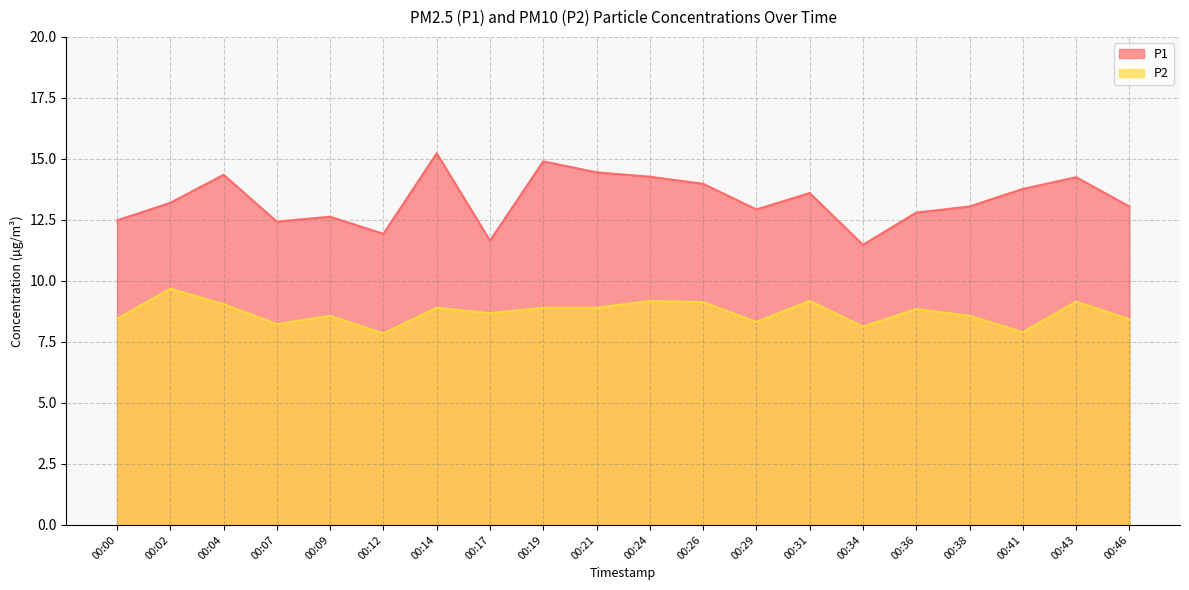

The value of P1 at 00:00 is 12.5. True or false?

True